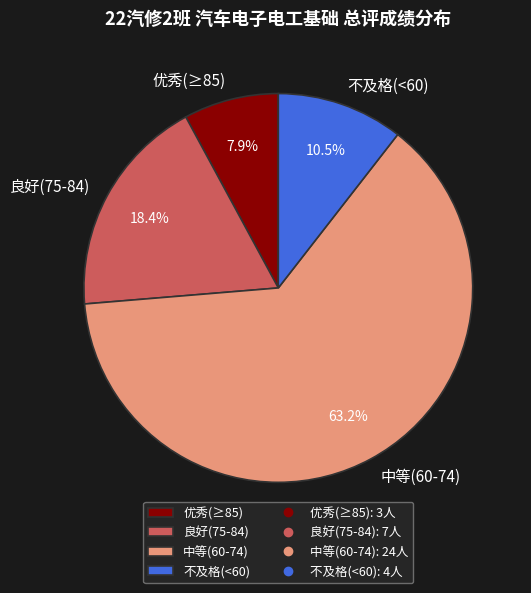

How many slices are in this pie chart?

4